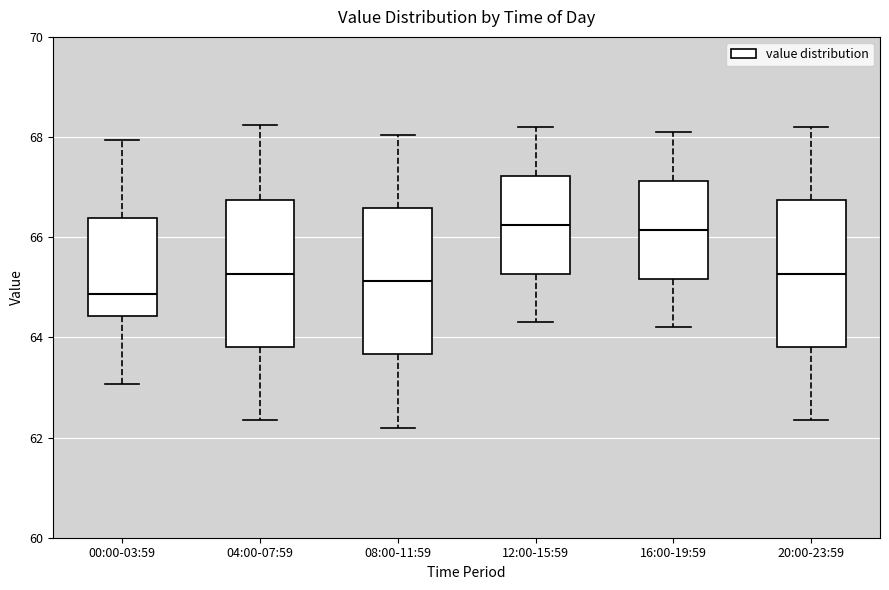

Where does the lower whisker of the box for 04:00-07:59 end on the y-axis? The values are not printed on the chart, so give them approximately, as read against the axis.

62.4